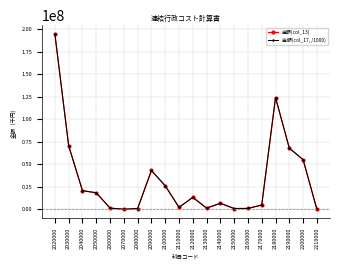

What is the difference between the second highest and second lowest values in the 金額(col_17, /1000) series?

124201434.4